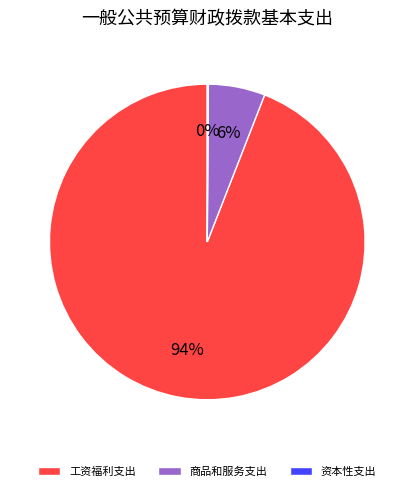

To the nearest percent, what is the average slice percentage?

33%